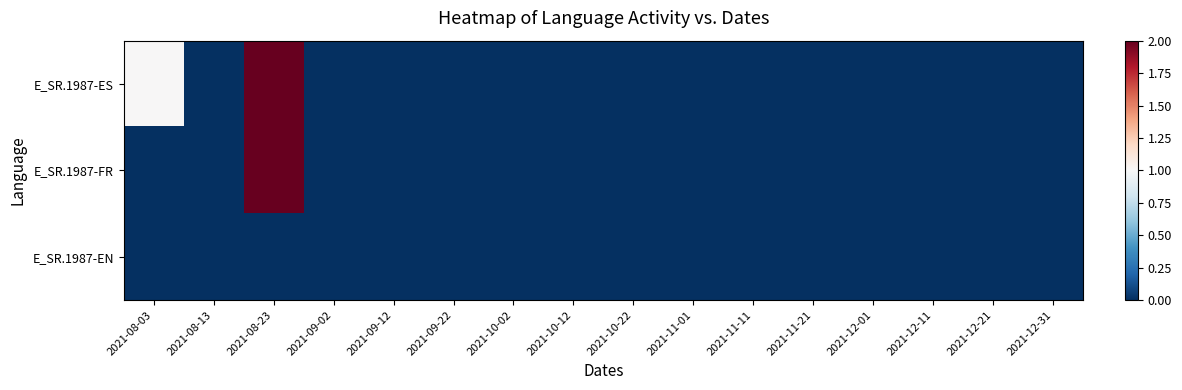

Count the number of data series in this chart.

3